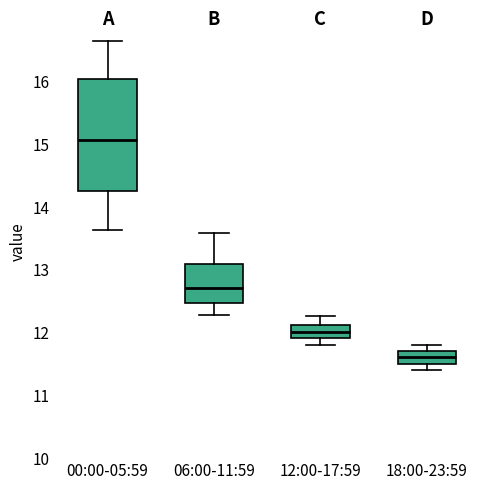

Reading left to right, read every box against the y-axis: the position of its median line, the range the box covers, and the ends of its whiskers. The values are not printed on the chart, so give them approximately, as read against the axis.

00:00-05:59: median 15.1, box 14.3 to 16.0, whiskers 13.6 to 16.6
06:00-11:59: median 12.7, box 12.5 to 13.1, whiskers 12.3 to 13.6
12:00-17:59: median 12.0, box 11.9 to 12.1, whiskers 11.8 to 12.3
18:00-23:59: median 11.6, box 11.5 to 11.7, whiskers 11.4 to 11.8